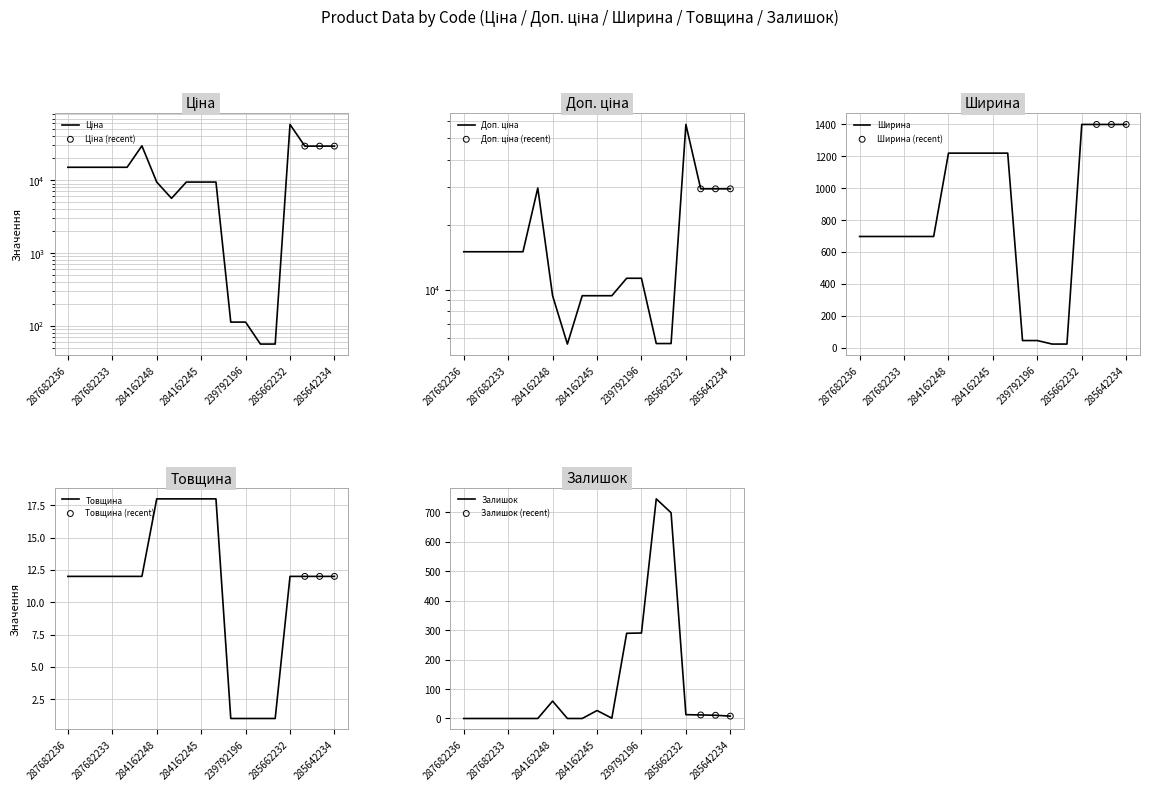

What is the total value across all series at 287682236?

30747.4